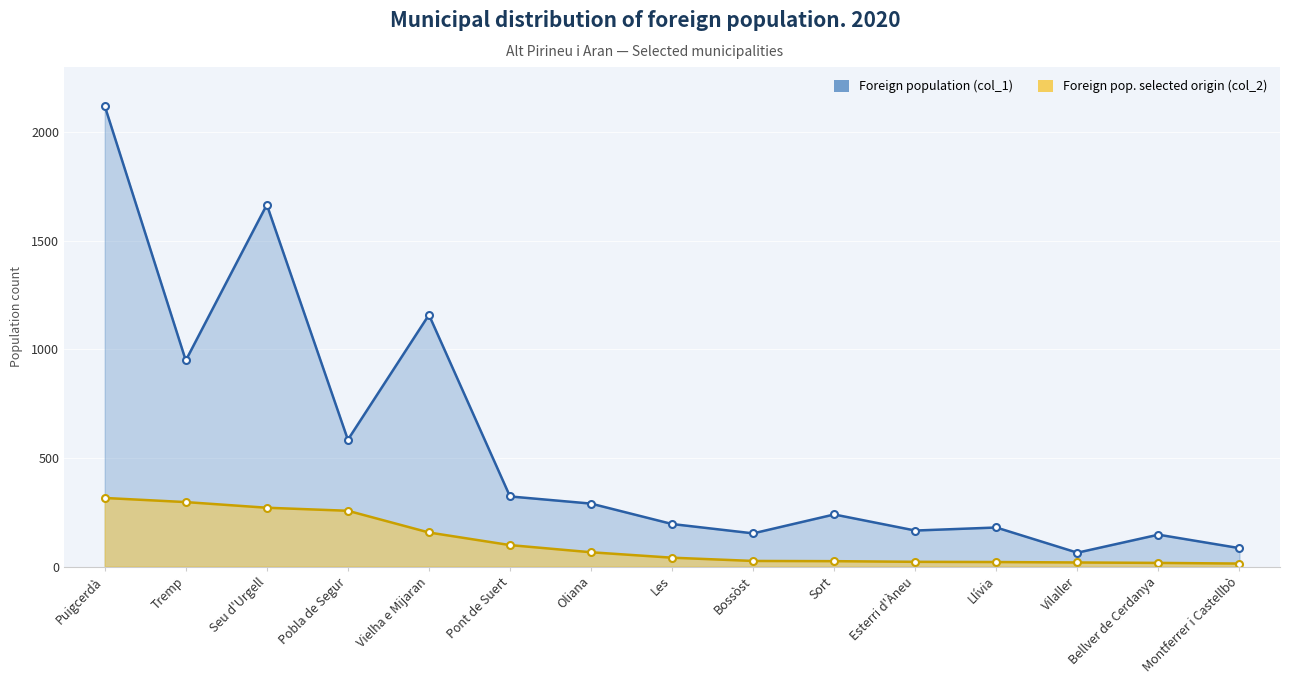

Which series changed the most between Tremp and Bellver de Cerdanya?

Foreign population (col_1)